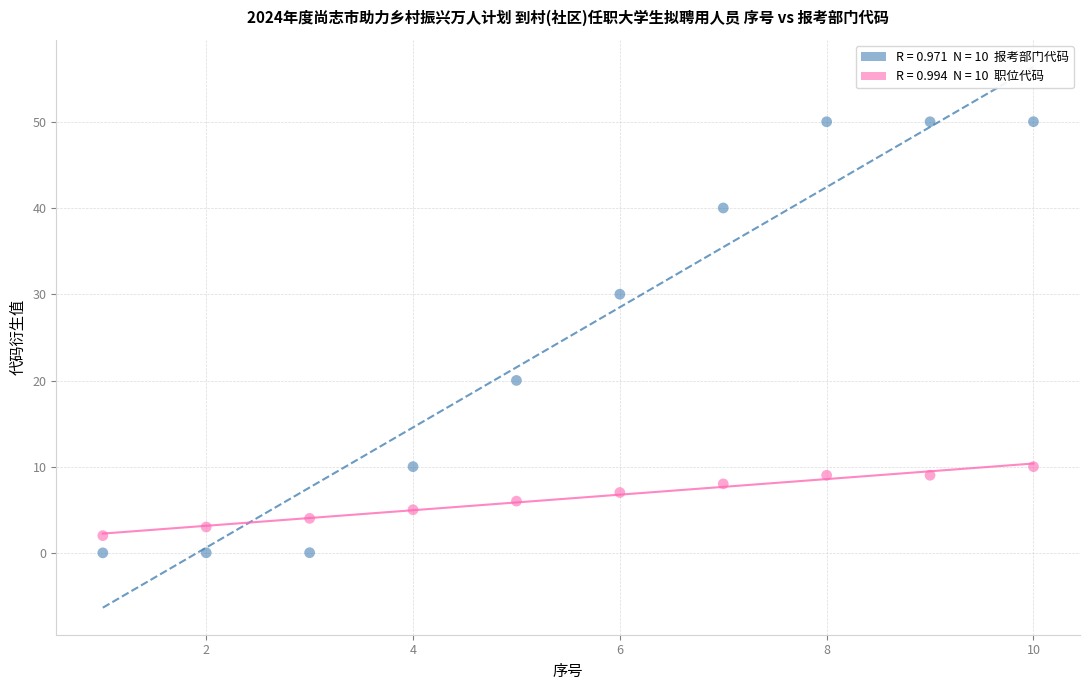

Across all data points, what is the range of Y values (max minus min)?

50.0